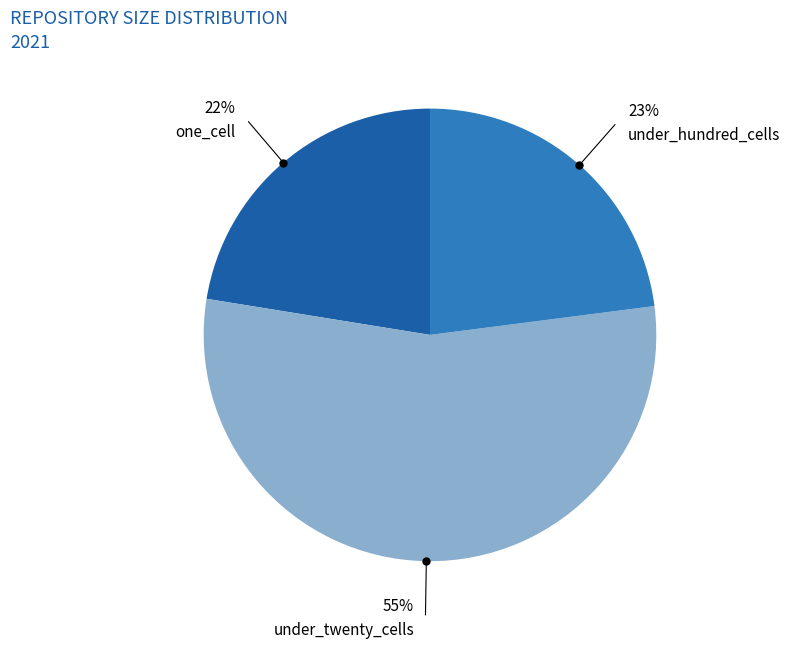

How many segments does this pie chart have?

3